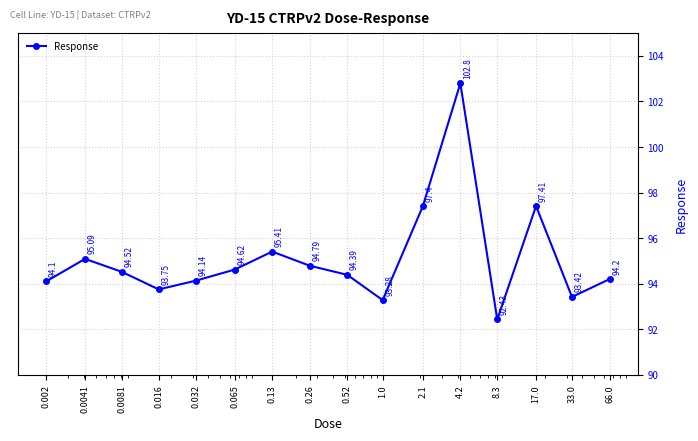

Reading left to right, transcribe all the data shown in this chart.

94.1	95.1	94.5	93.8	94.1	94.6	95.4	94.8	94.4	93.3	97.4	102.8	92.4	97.4	93.4	94.2